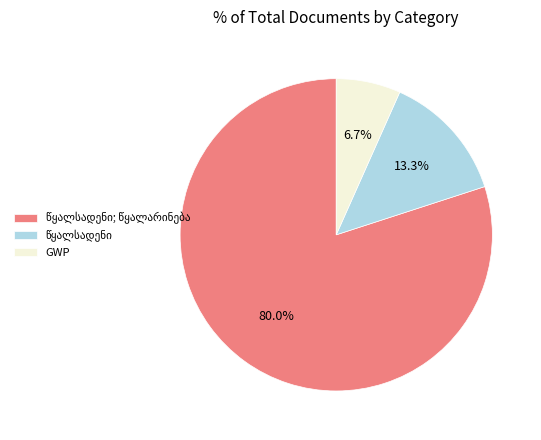

Does any single category account for the majority?

Yes